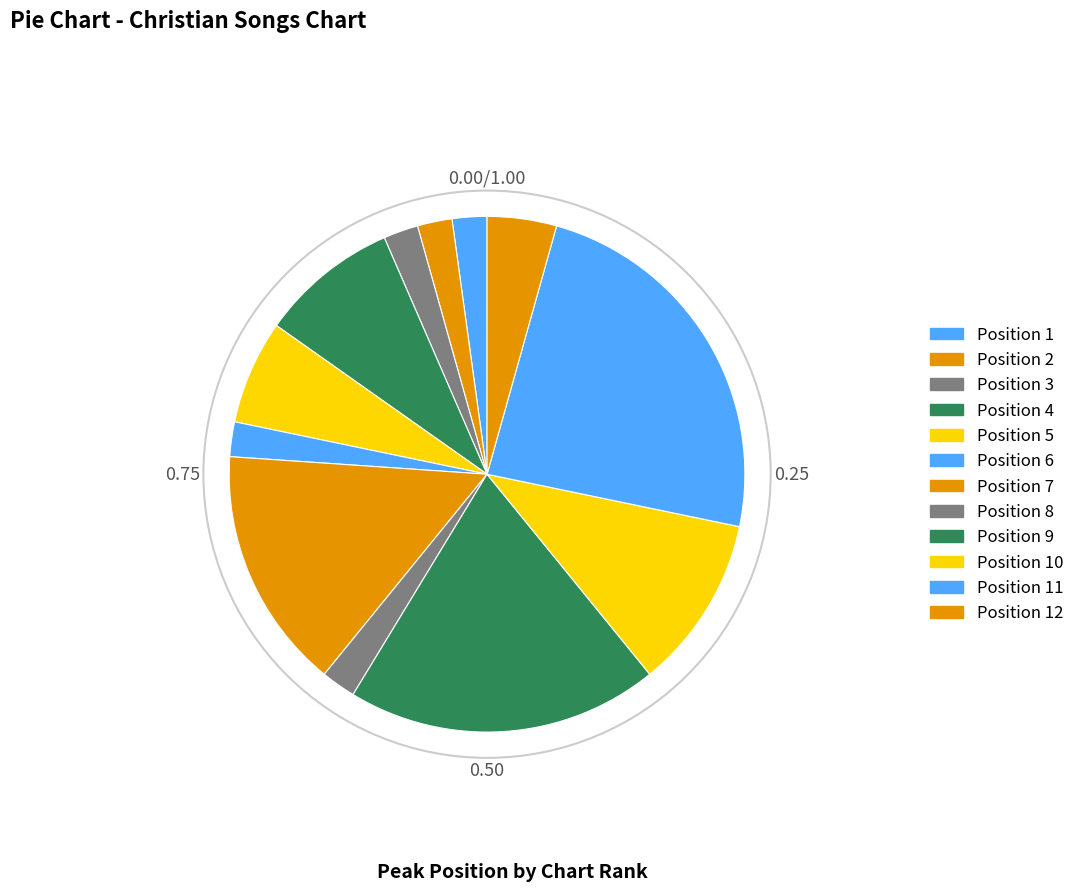

Which slice is the largest?

11